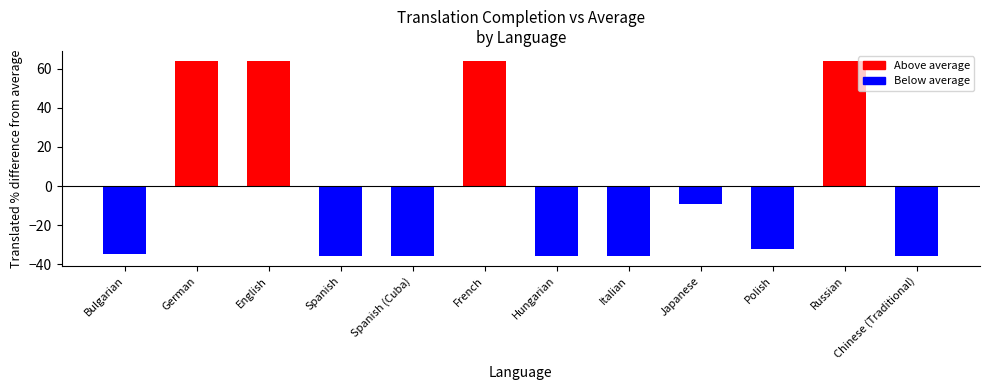

Reading left to right, what are all the values shown in this chart?

-34.7	64.1	64.1	-35.9	-35.9	64.1	-35.9	-35.9	-9.4	-32.2	64.1	-35.9